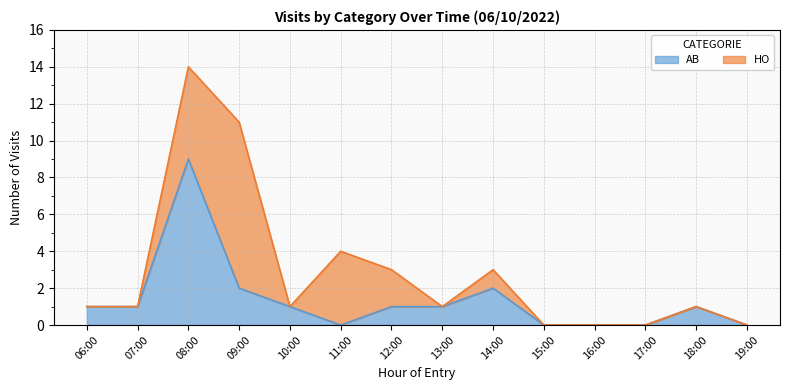

Is it true that AB equals 0 at 19:00?

True